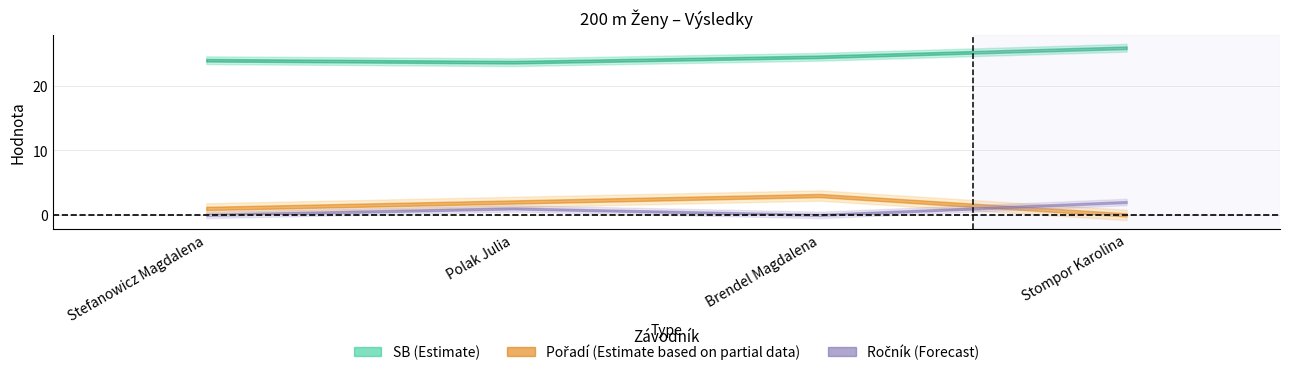

The Ročník series shows 0.0 at Stefanowicz Magdalena. True or false?

True